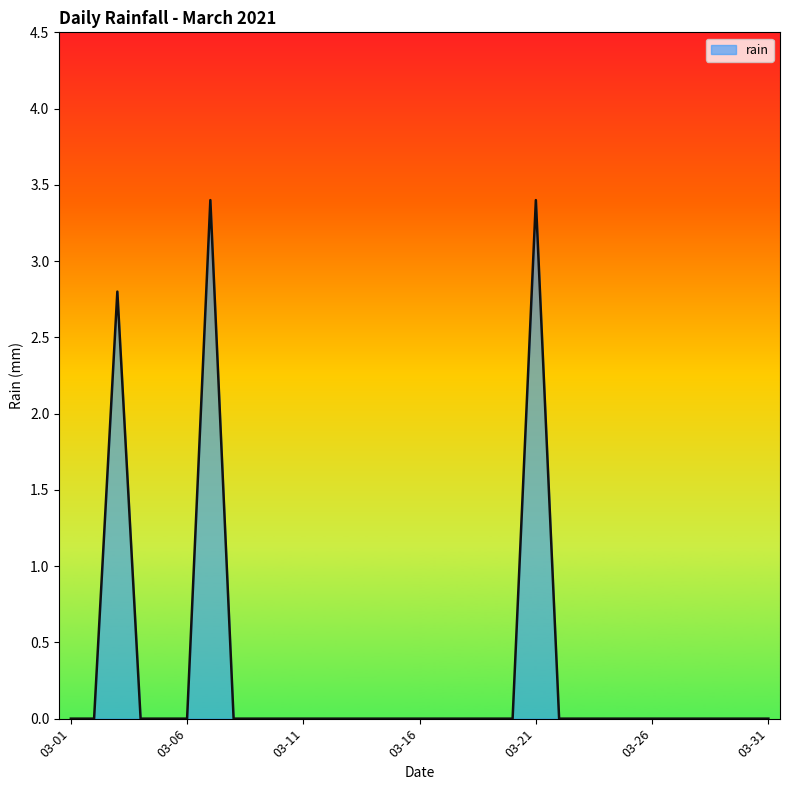

What is the greatest value displayed?

3.4